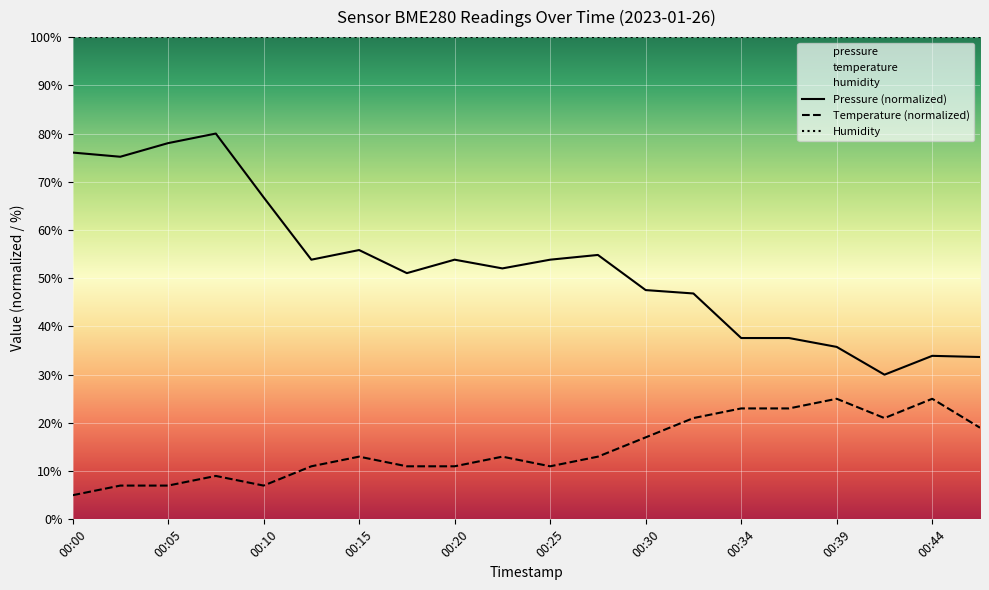

Which series has the largest total across all categories?

Humidity